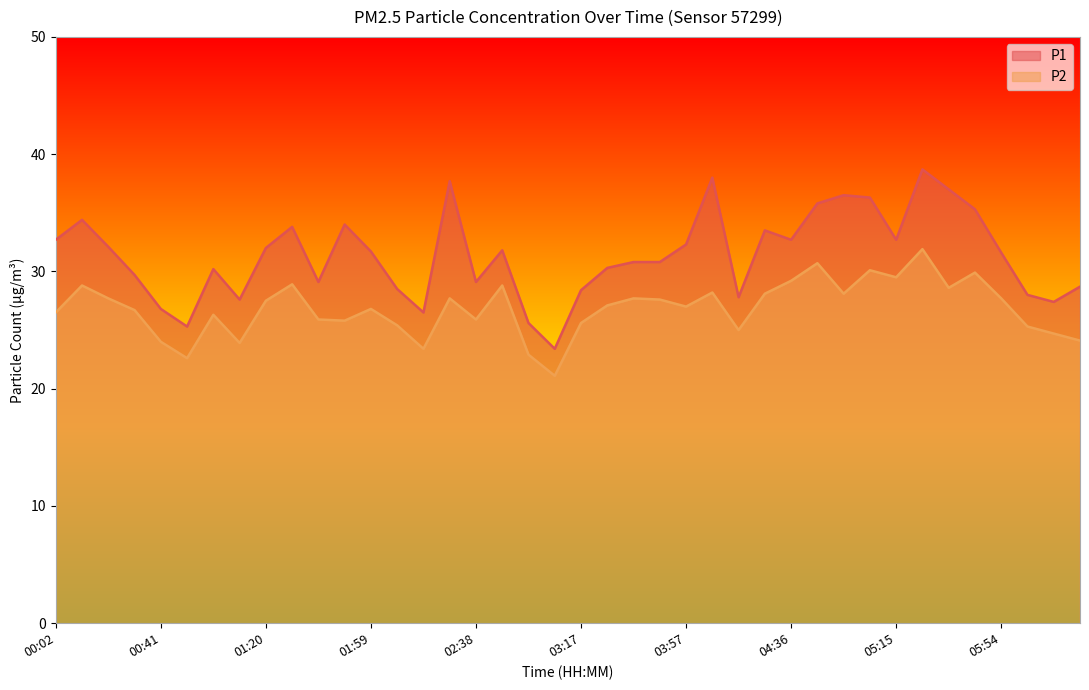

At which label does P1 reach its peak?

05:24